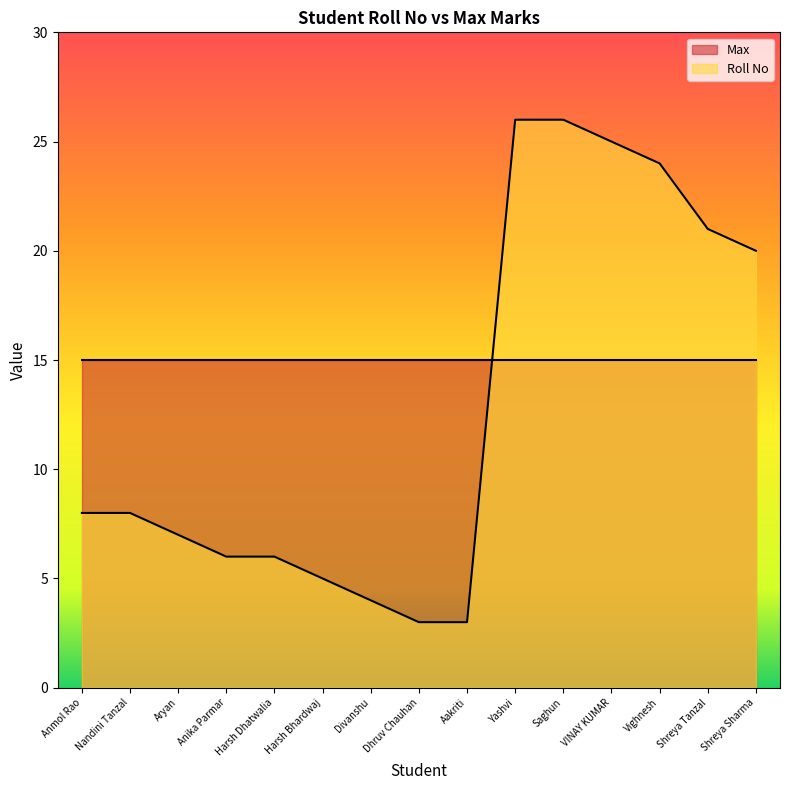

How many lines are shown in the chart?

2